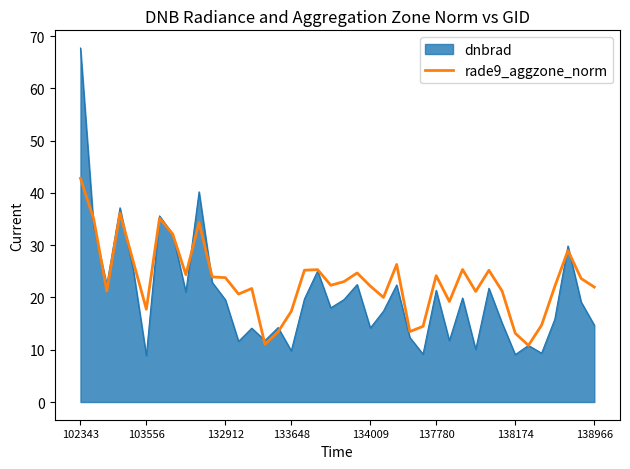

List the series in order of their peak value, highest first.

dnbrad, rade9_aggzone_norm